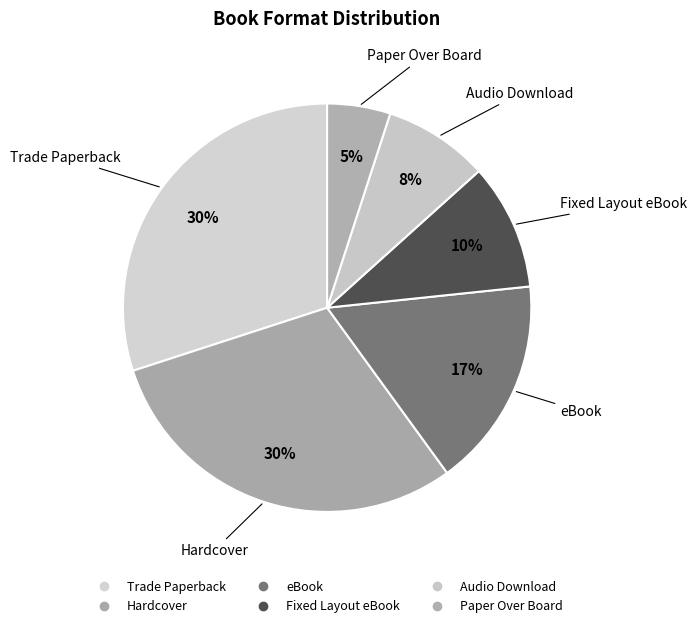

How many segments does this pie chart have?

6